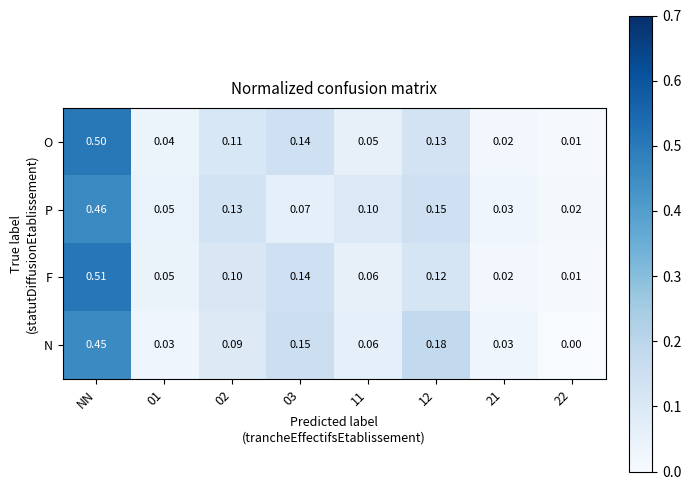

Rank the series by their maximum value, from lowest to highest.

N, P, O, F